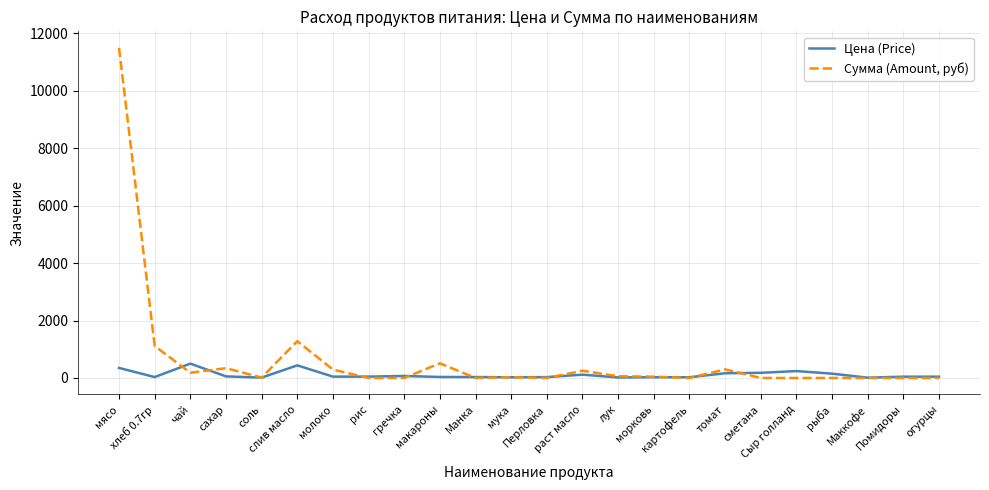

Rank the series by their average value, from lowest to highest.

Цена (Price), Сумма (Amount, руб)